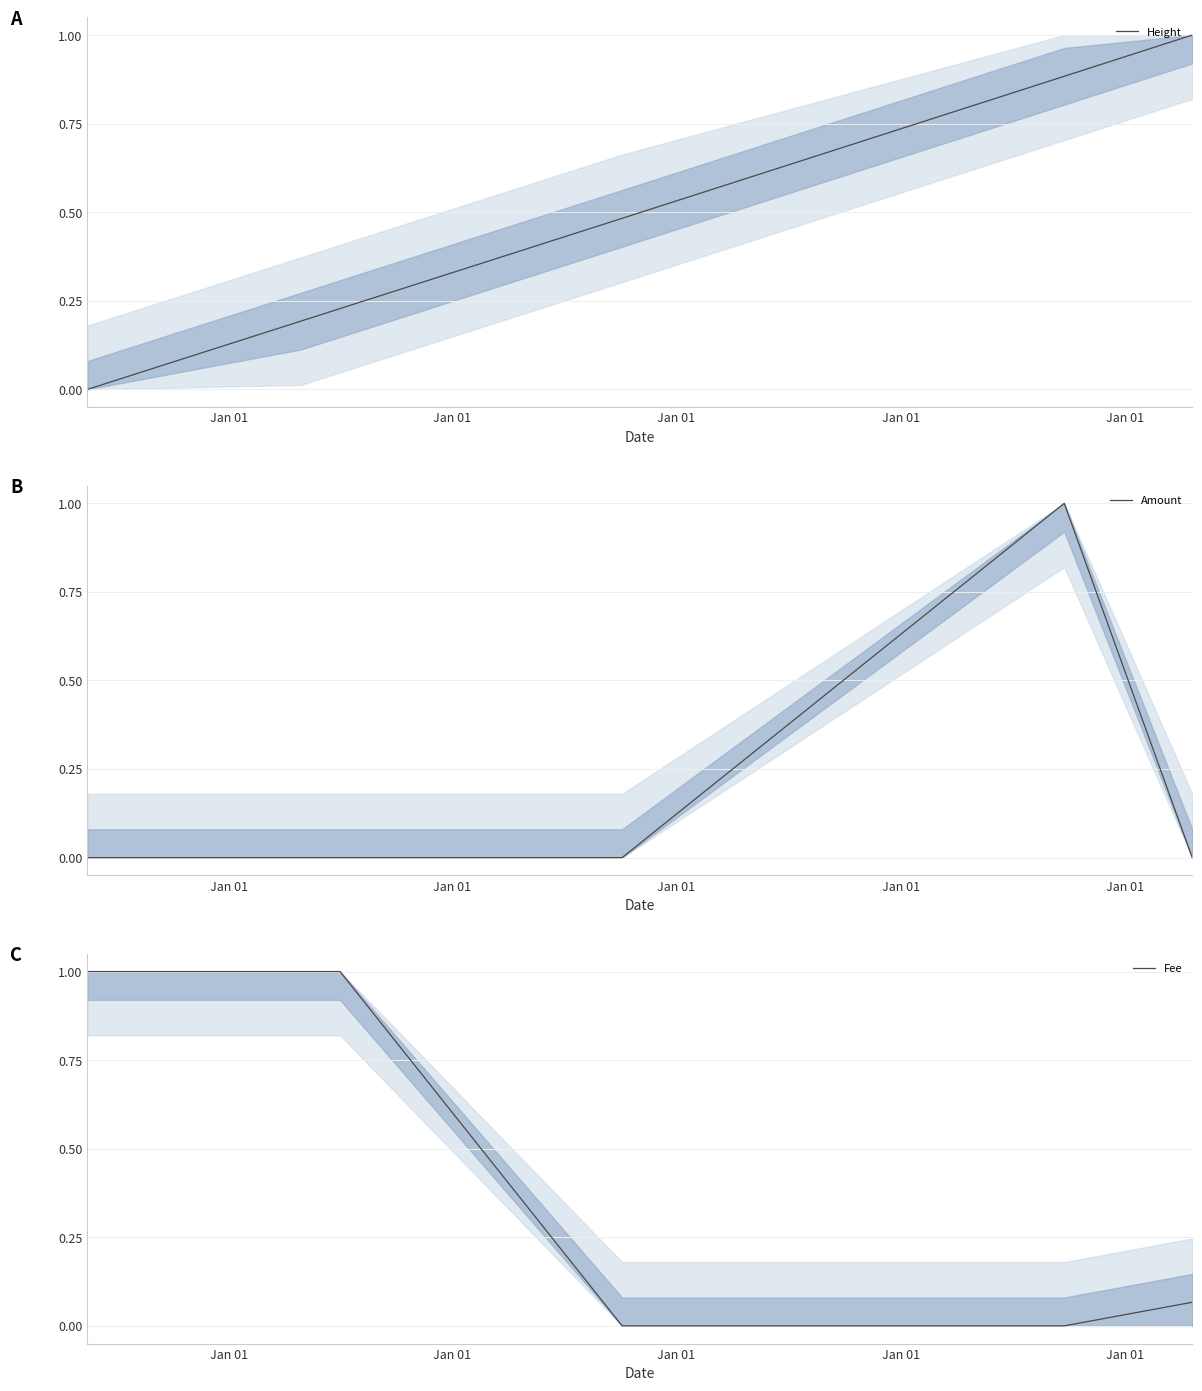

At which label does Fee reach its peak?

Jan 01